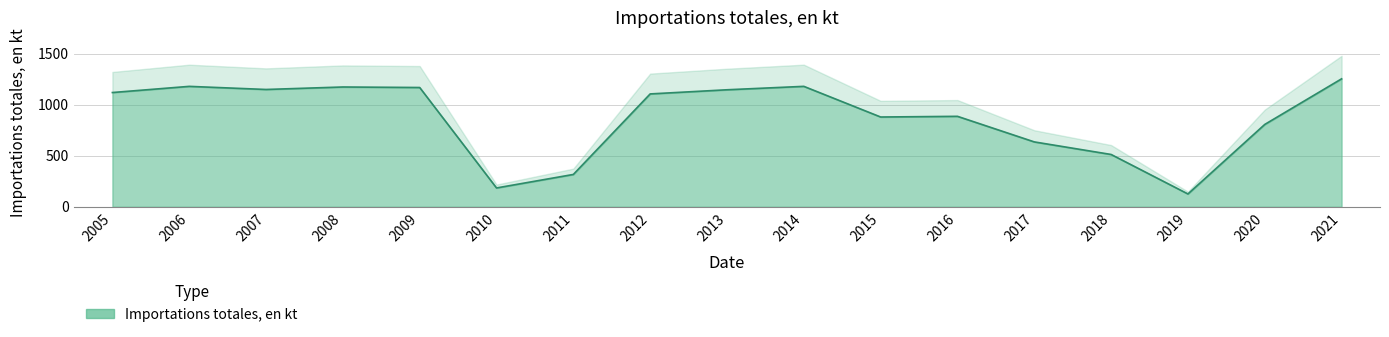

What is the approximate value at 2021?

1253.6